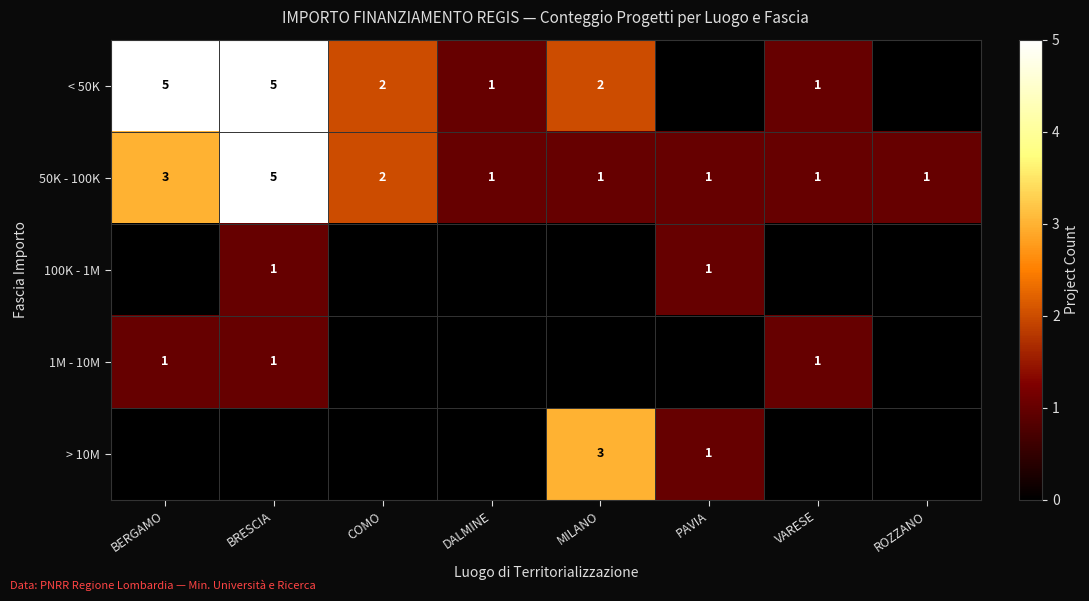

True or false: 1M - 10M has a value of 2 at VARESE.

False